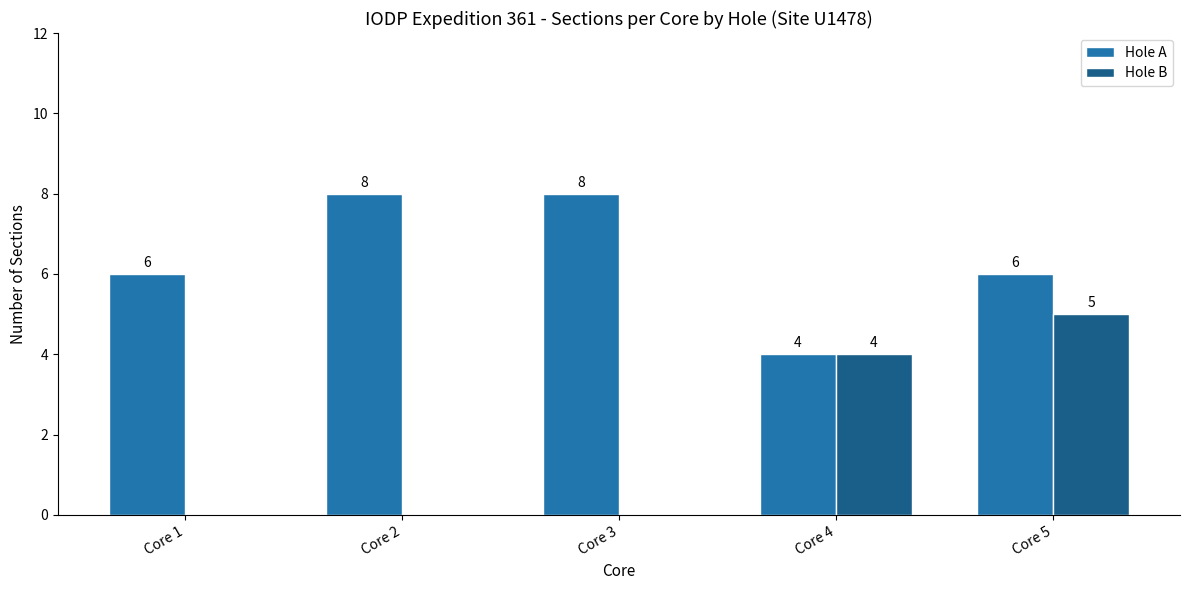

How many groups of bars are there?

5